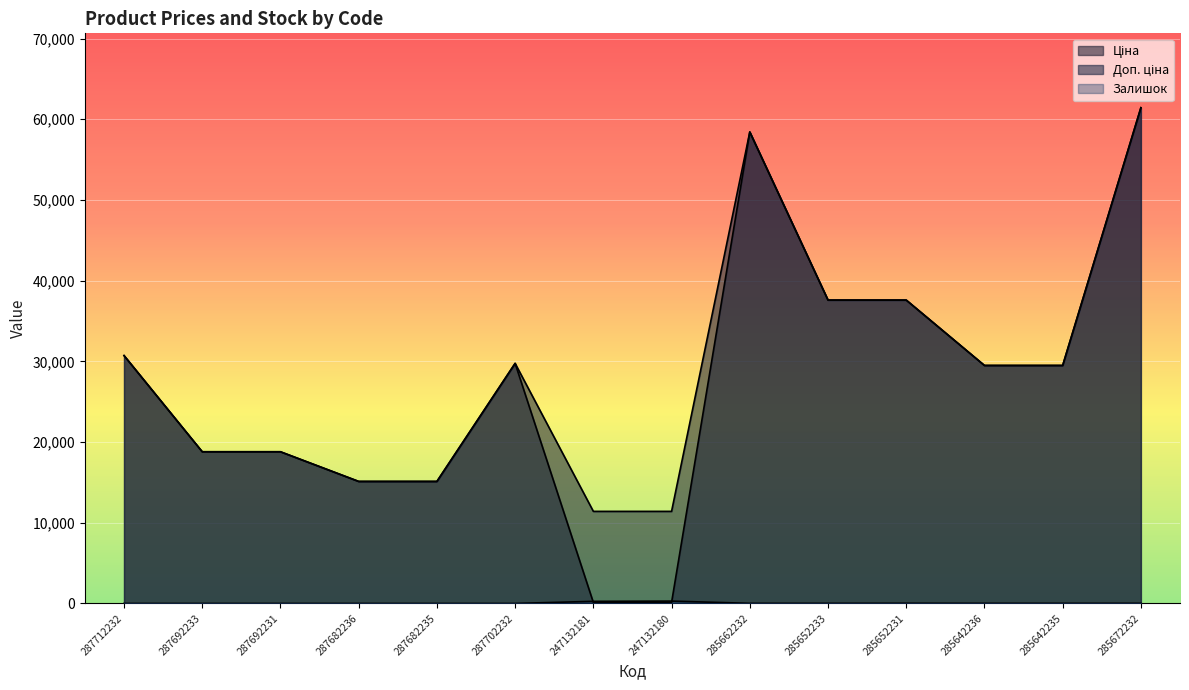

What is the value of the Доп. ціна point at the 1st from the left?

30717.1